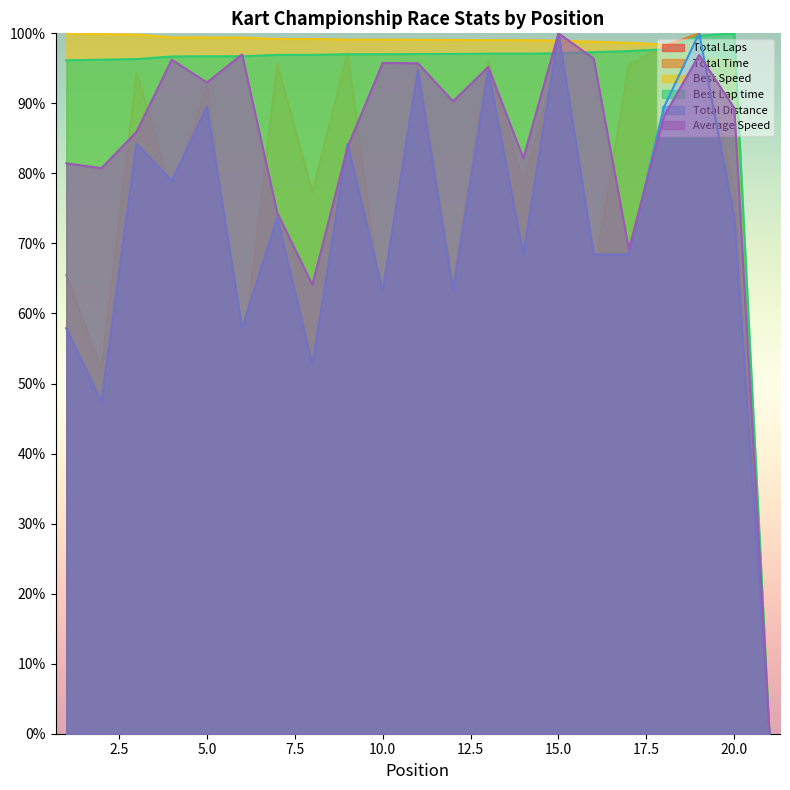

At which label does Total Laps reach its minimum?

21